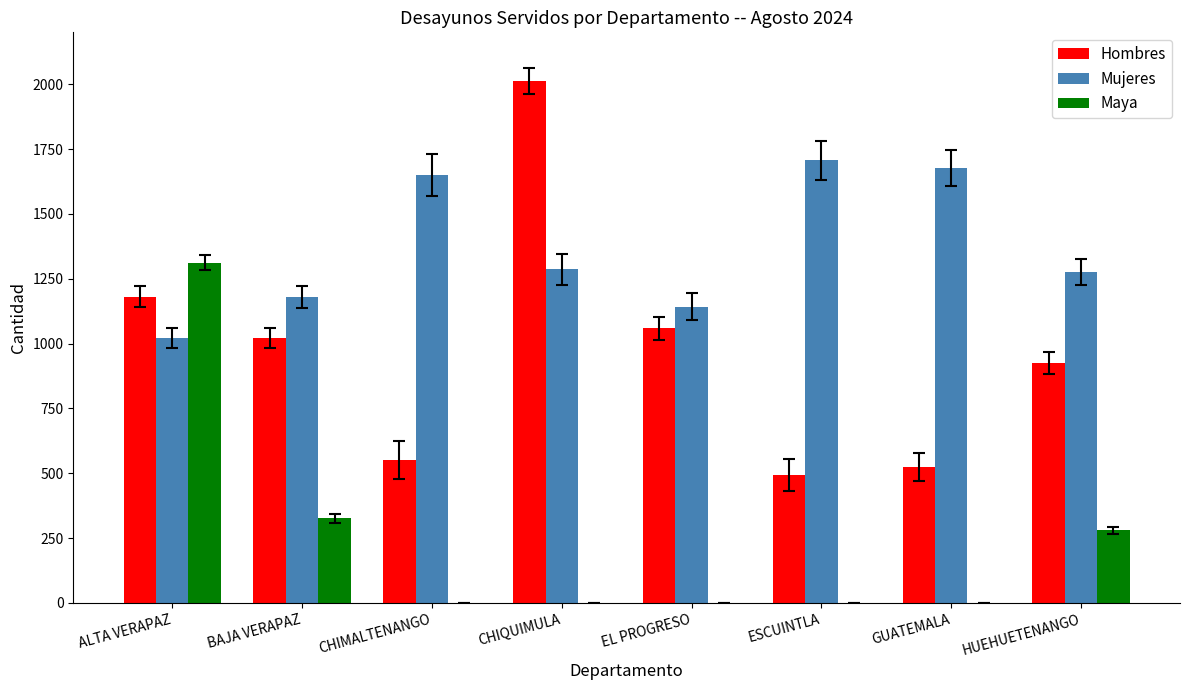

At which category is the sum across all series the highest?

ALTA VERAPAZ